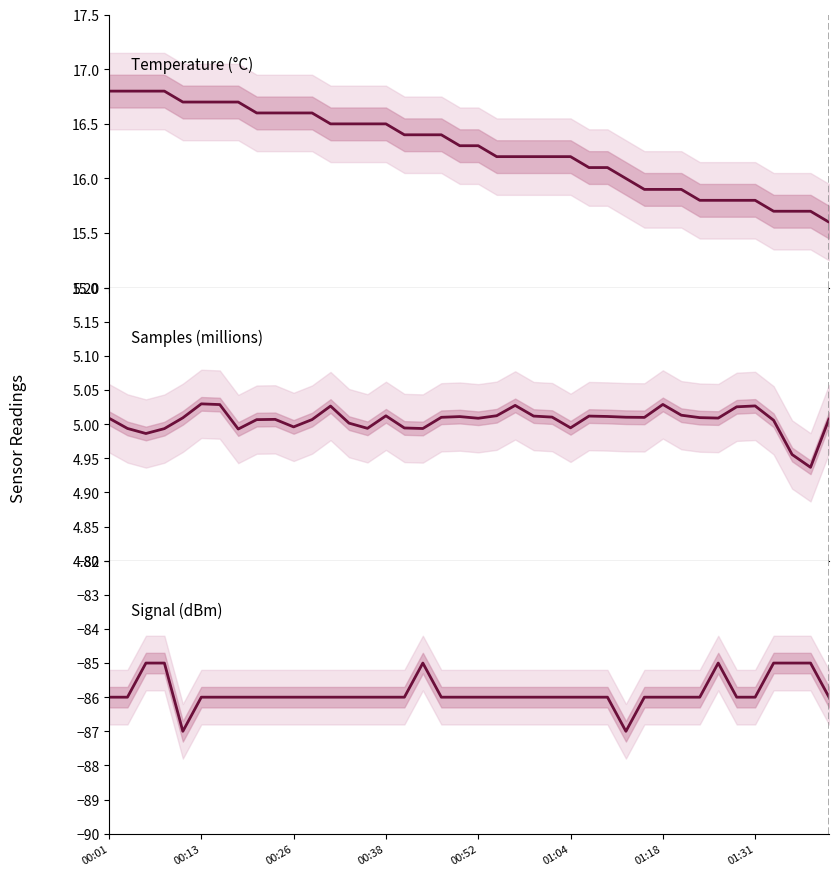

How many interior local valleys does the Signal series have?

2